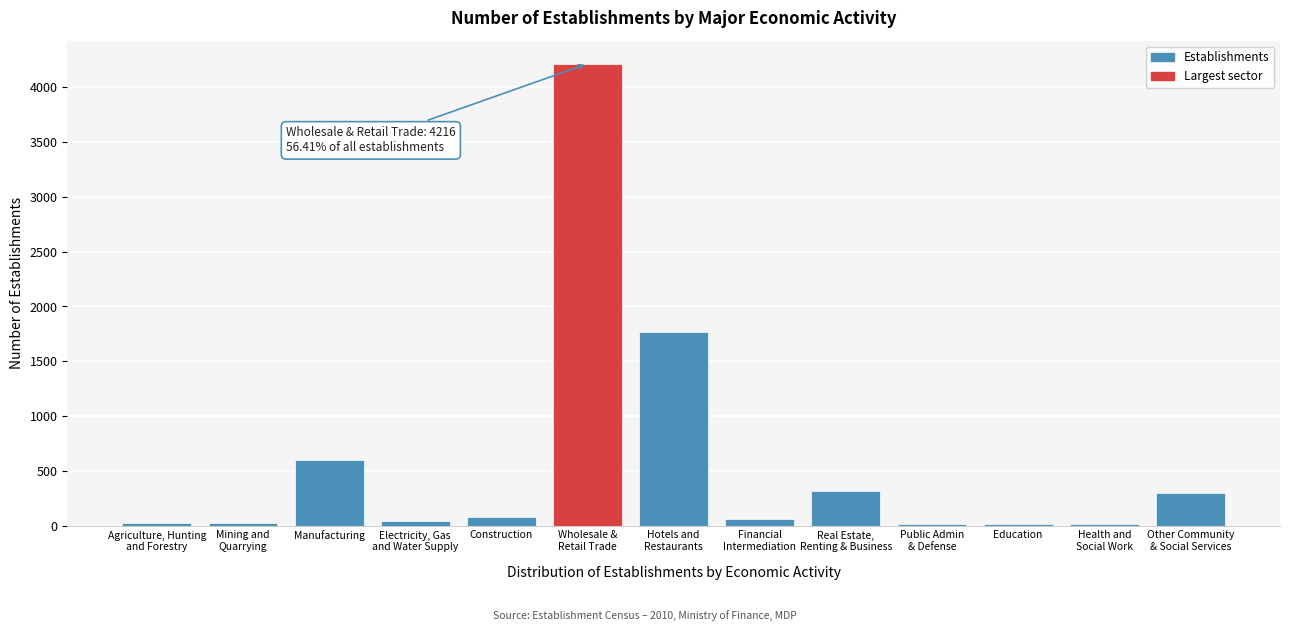

What is the sum of all values?

7474